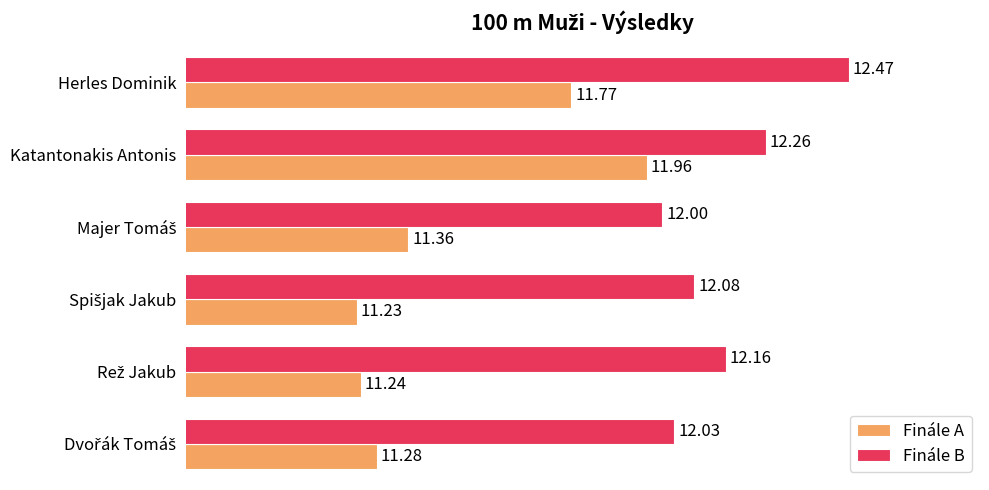

Which series has the largest total across all categories?

Finále B